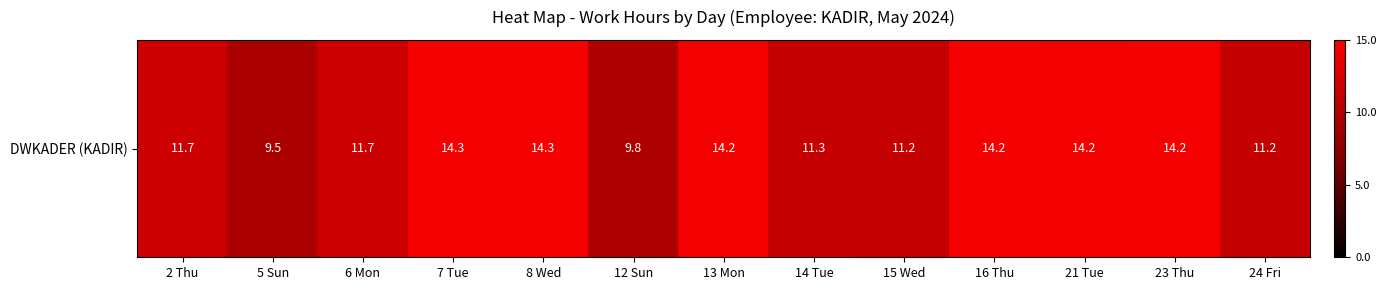

Which category has the lowest value across all series?

5 Sun